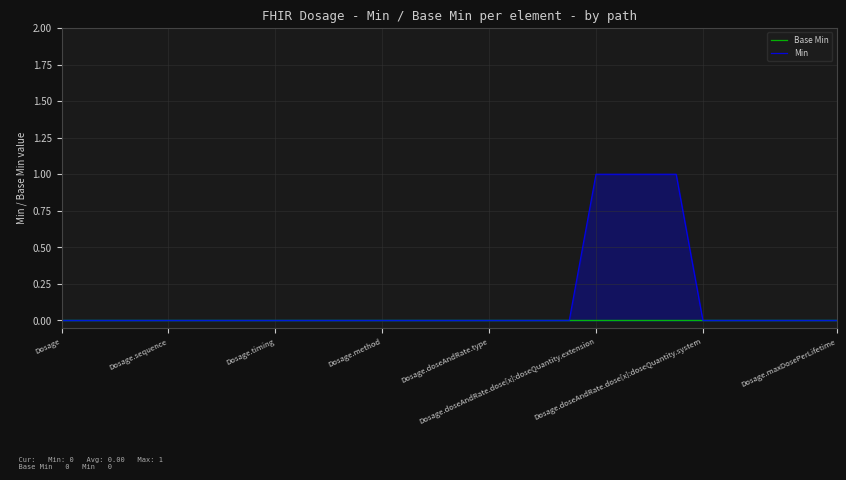

Is the value of Base Min at Dosage.sequence greater than the value of Min at 19?

No